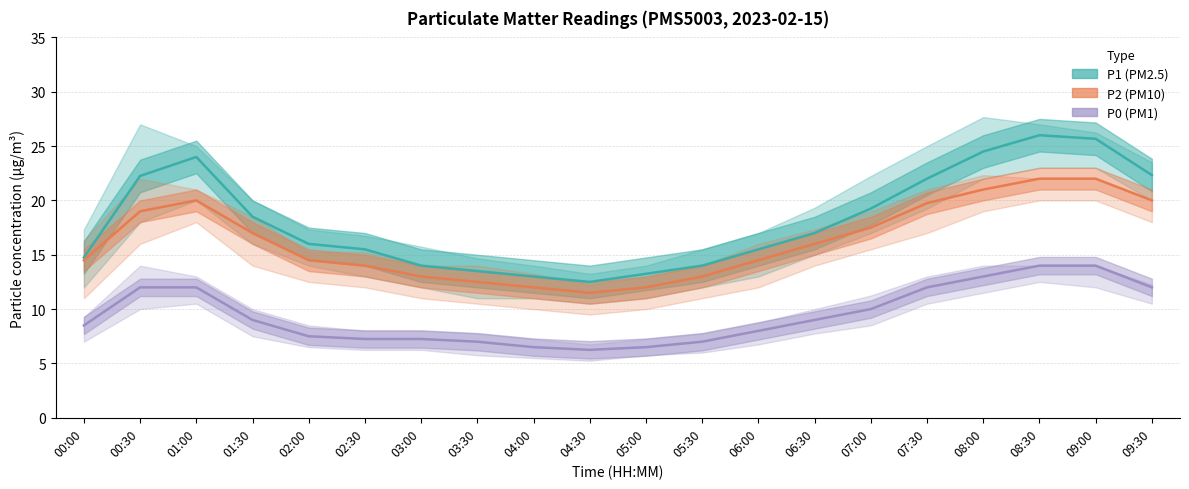

What is the spread (max minus min) of values at 09:30?

10.3